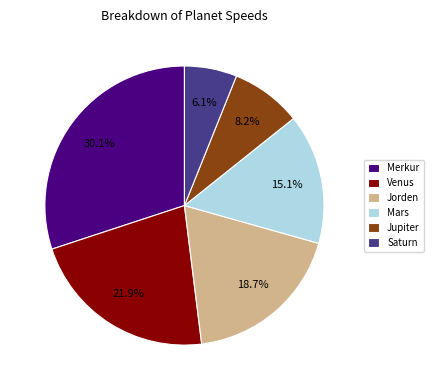

How many slices are in this pie chart?

6